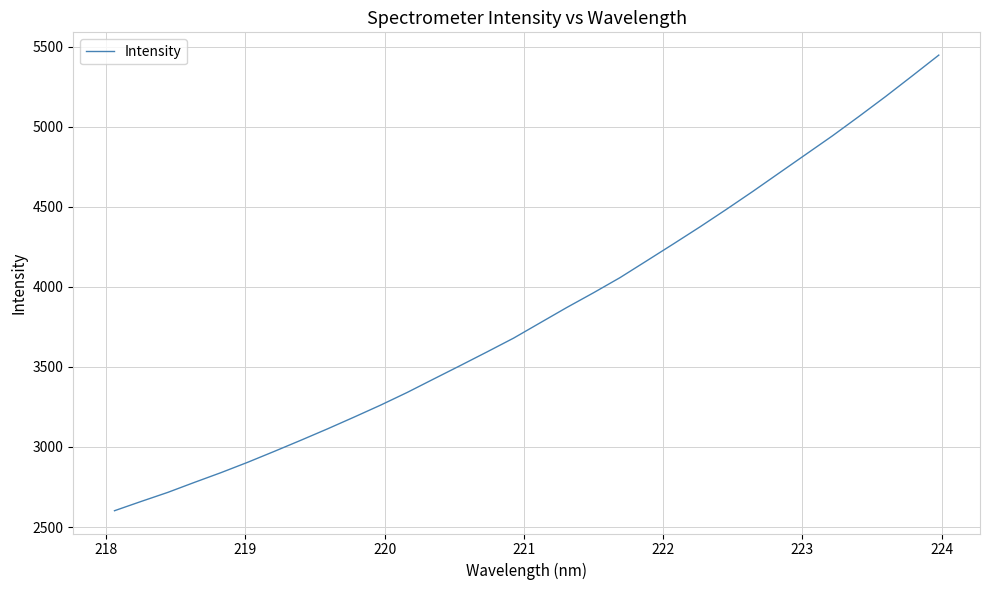

What is the greatest value displayed?

5448.2